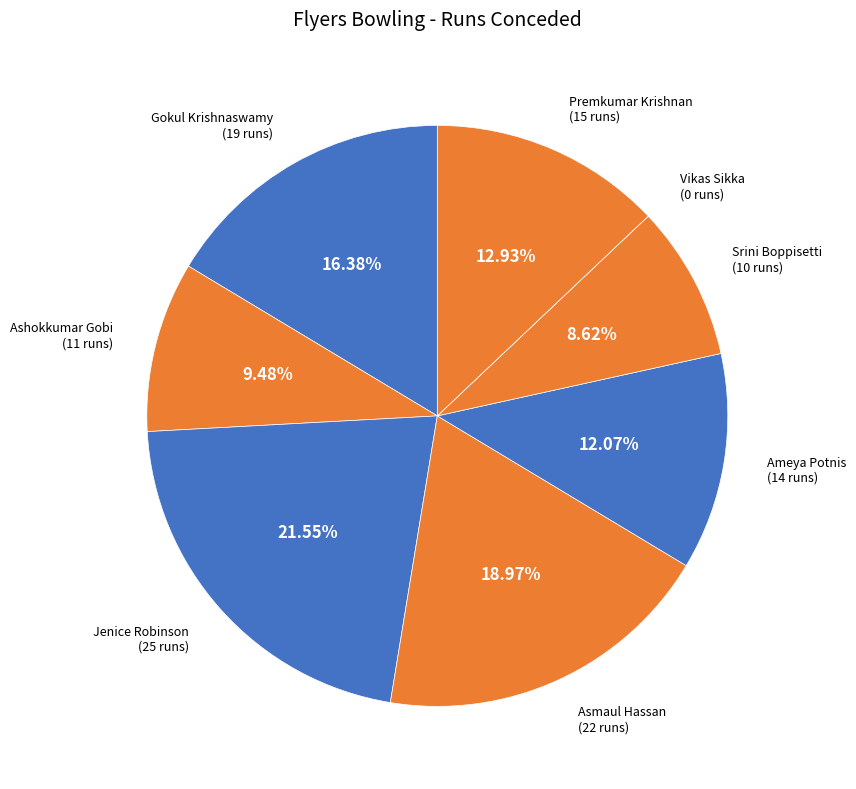

Approximately how many times larger is the value at Premkumar Krishnan compared to Jenice Robinson?

0.6